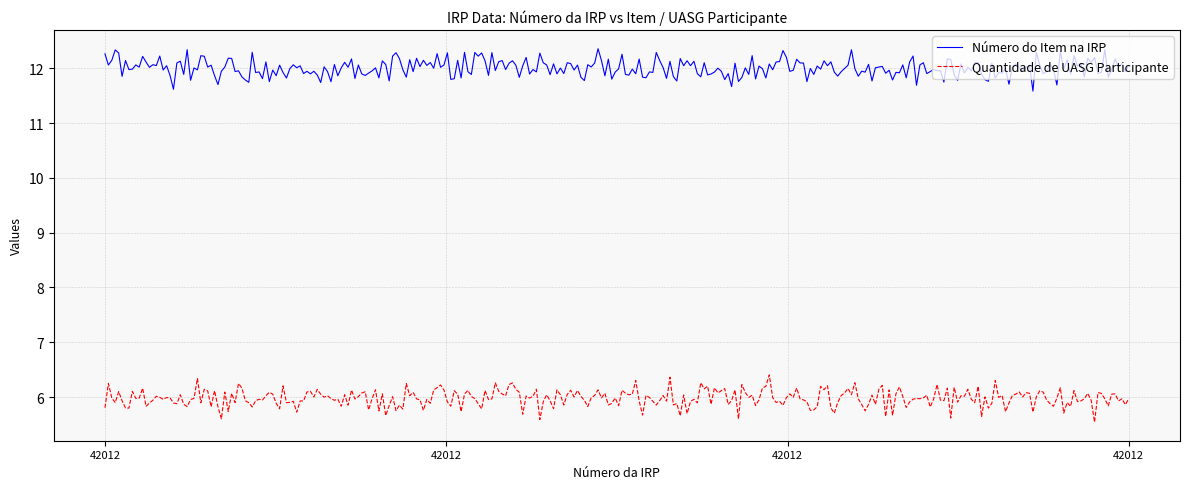

What is the highest value of the Quantidade de UASG Participante series?

6.4